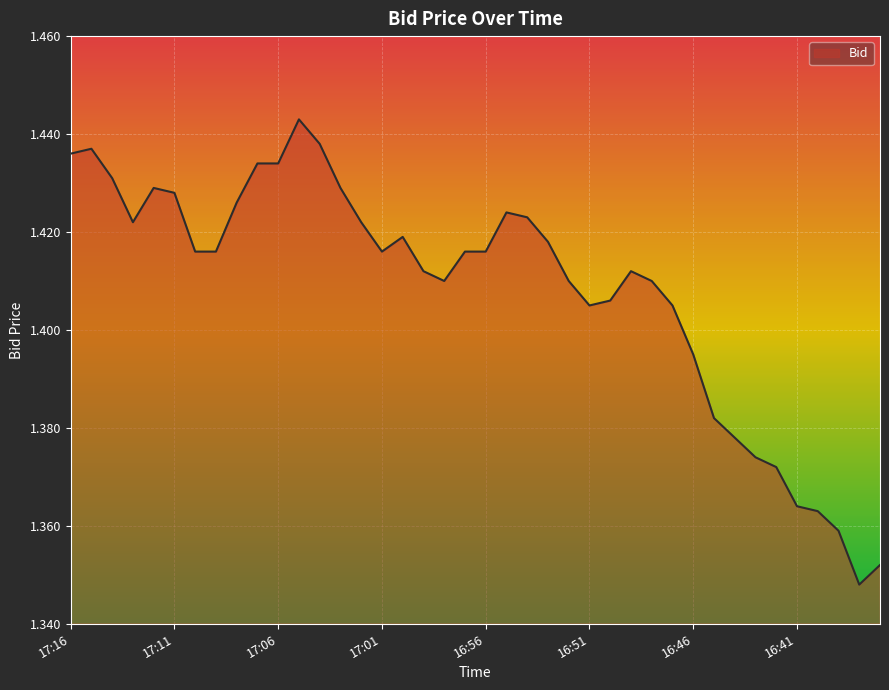

What is the maximum value shown in the chart?

1.4